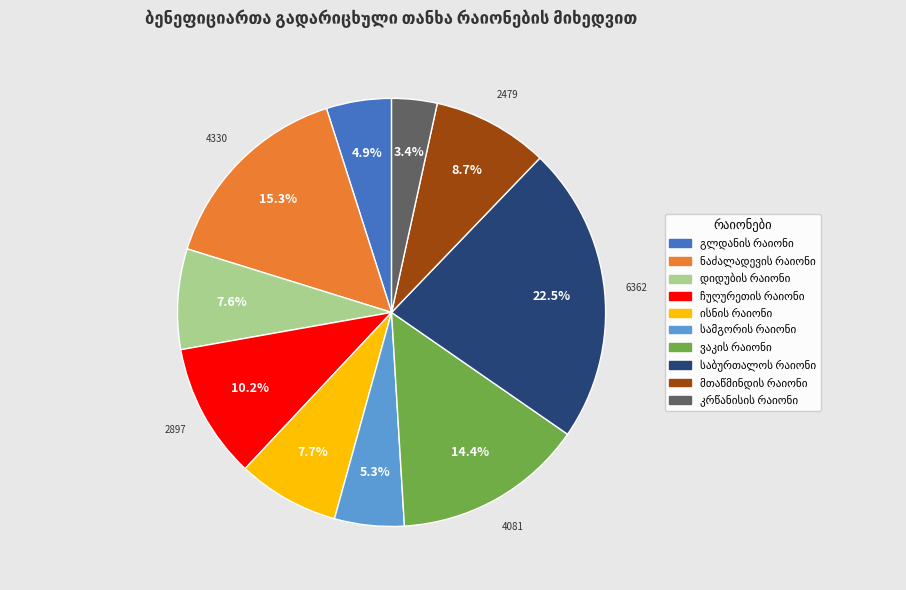

Is there a majority slice in this chart?

No